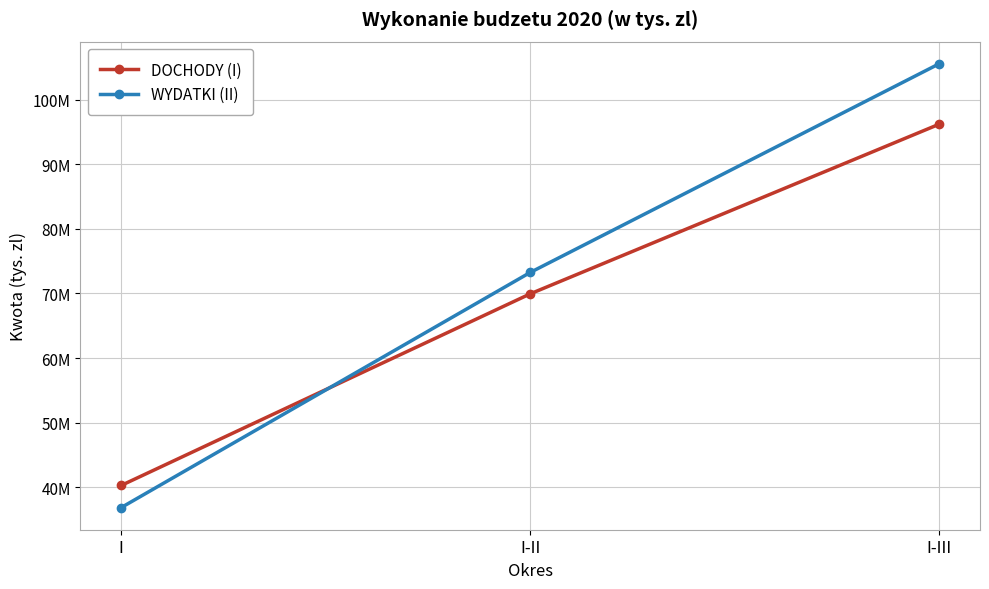

The value of WYDATKI (II) at I is 36844986. True or false?

True